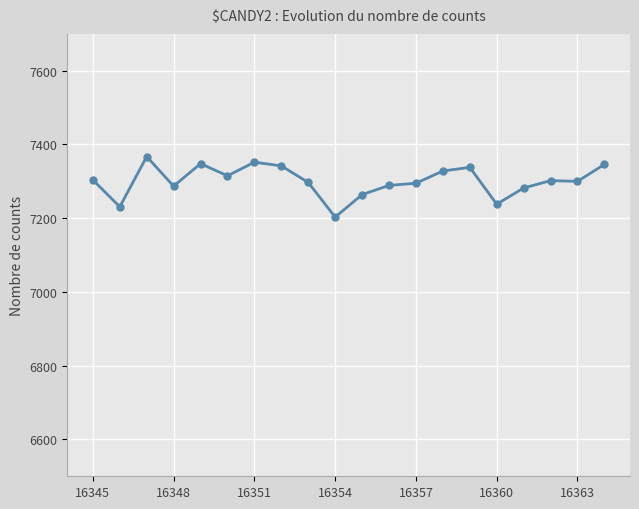

True or false: the data has more than 1 interior local peaks.

True